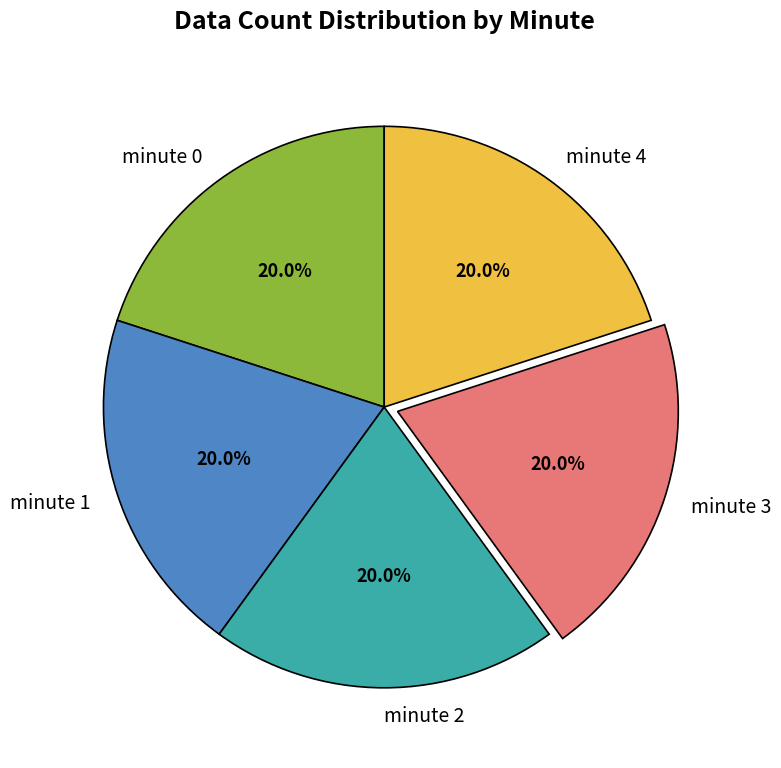

Do minute 1 and minute 2 together represent more than half of the pie?

No